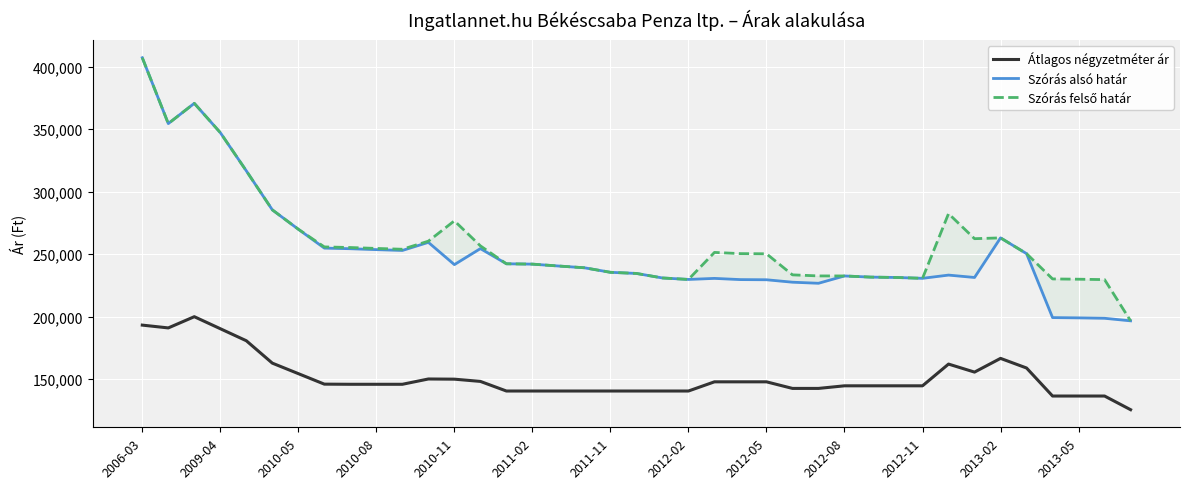

What is the sum of the Átlagos négyzetméter ár values at 18 and 2013-02?

290774